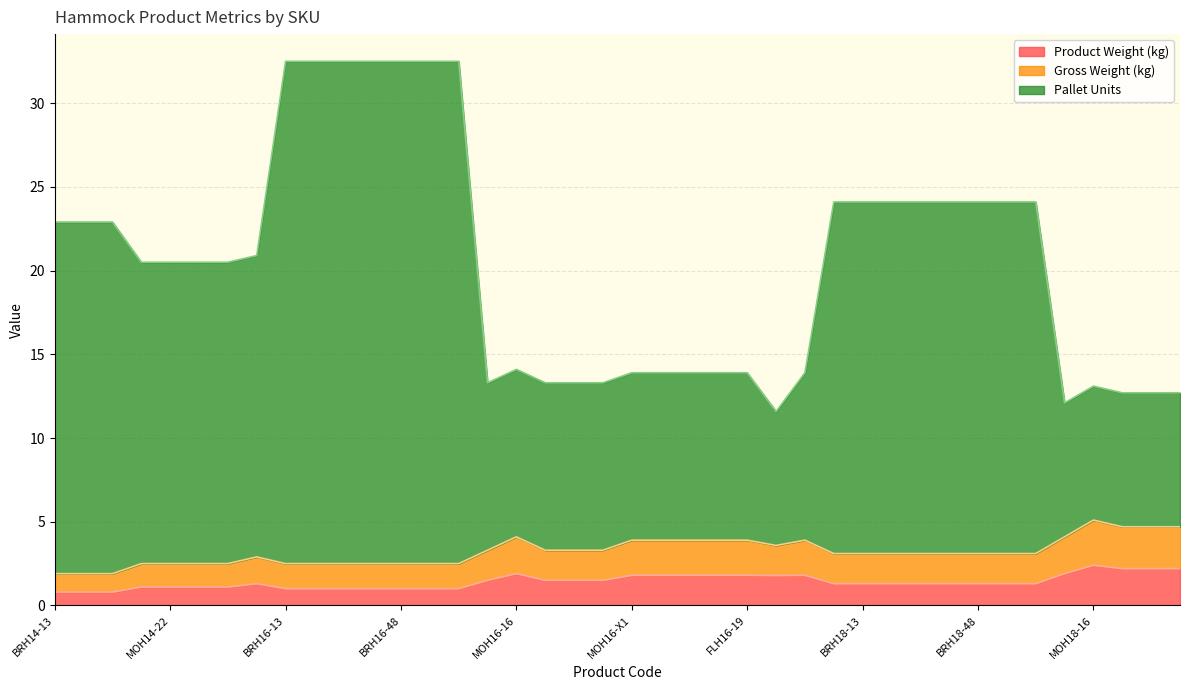

Which series has the largest total across all categories?

Pallet Units